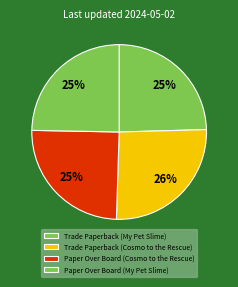

Count the number of slices in the pie.

4